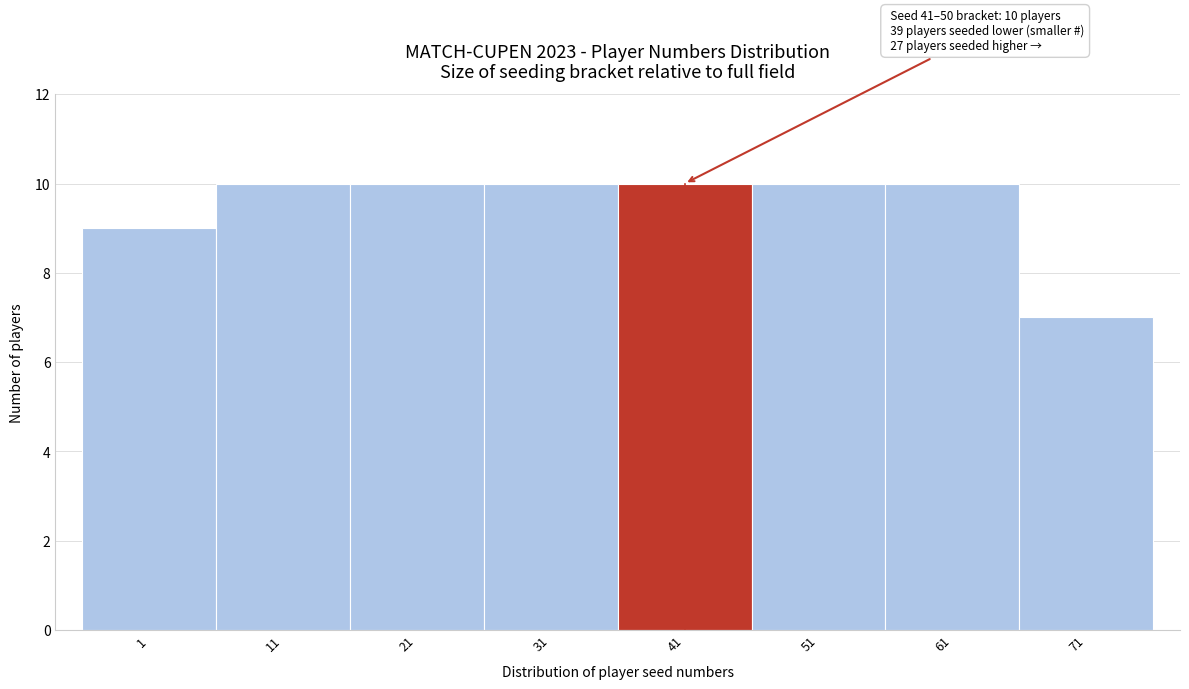

Reading left to right, what are all the values shown in this chart?

1=9	11=10	21=10	31=10	41=10	51=10	61=10	71=7